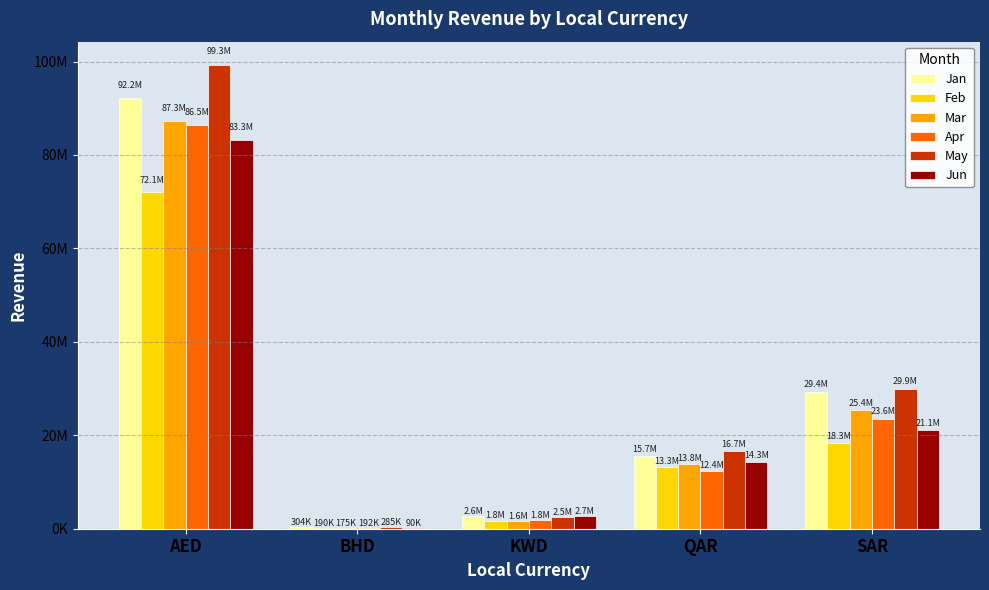

List the labels in order of Apr value, largest first.

AED, SAR, QAR, KWD, BHD